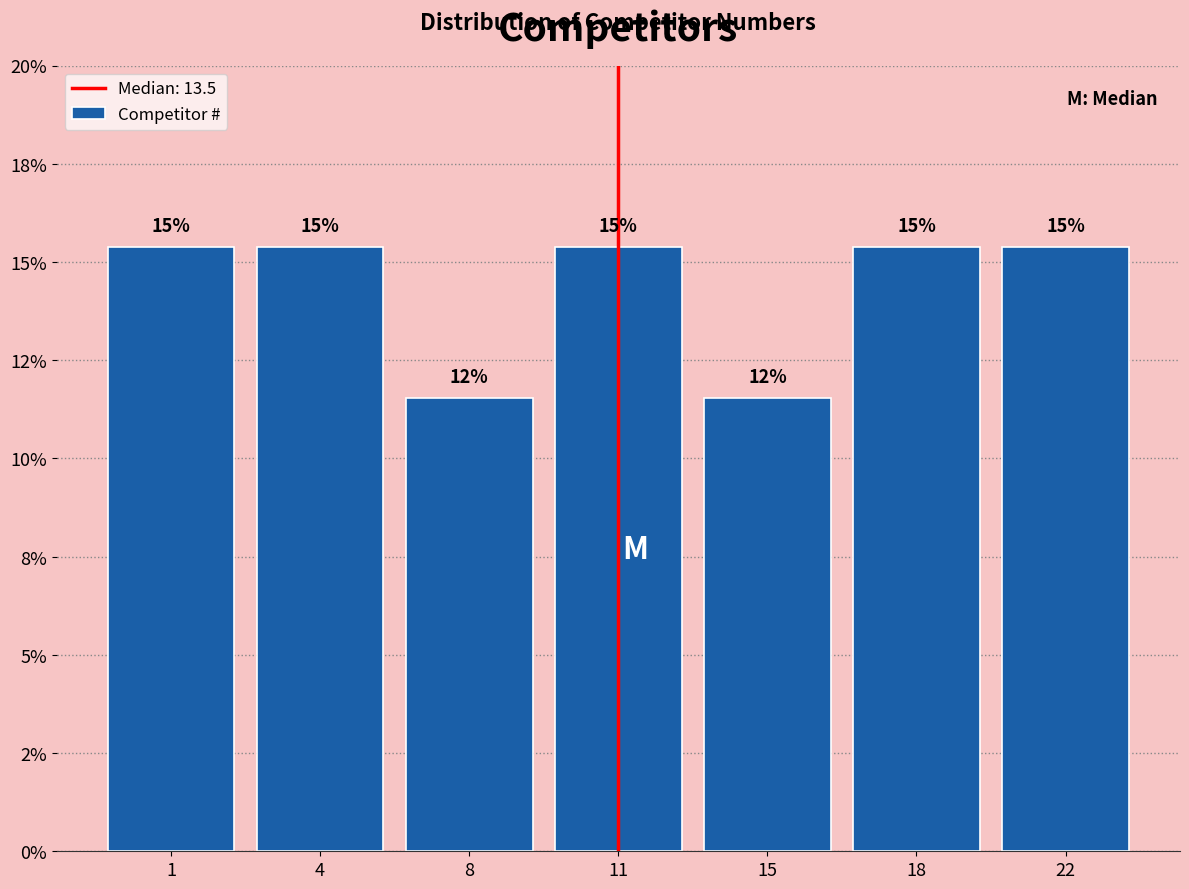

Are the bars horizontal?

No